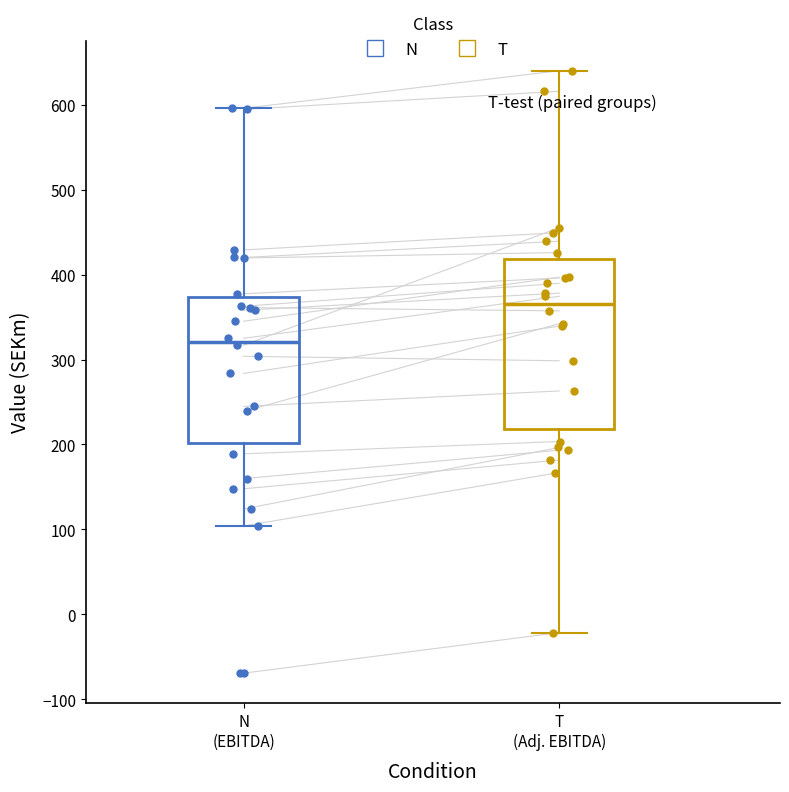

Where is the lower edge of the box for T (Adj. EBITDA) on the y-axis? The values are not printed on the chart, so give them approximately, as read against the axis.

220